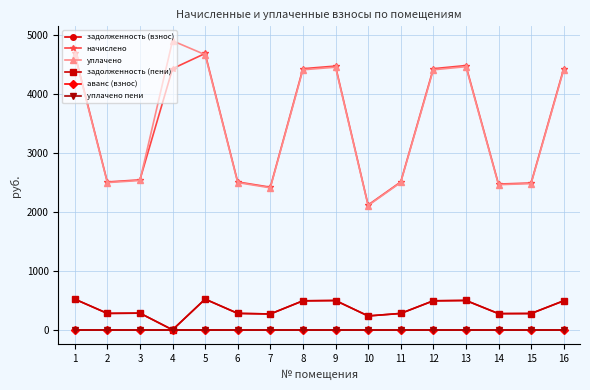

Does the chart have visible grid lines?

Yes